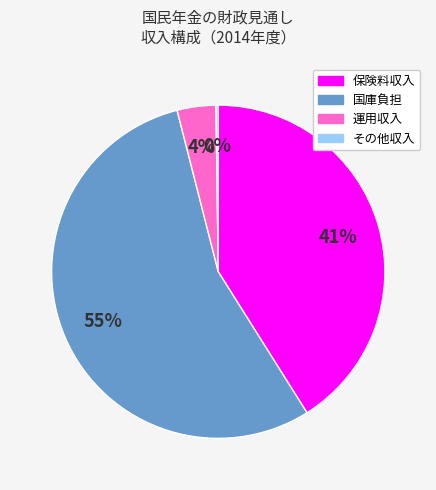

Is 国庫負担 the majority of the pie?

Yes